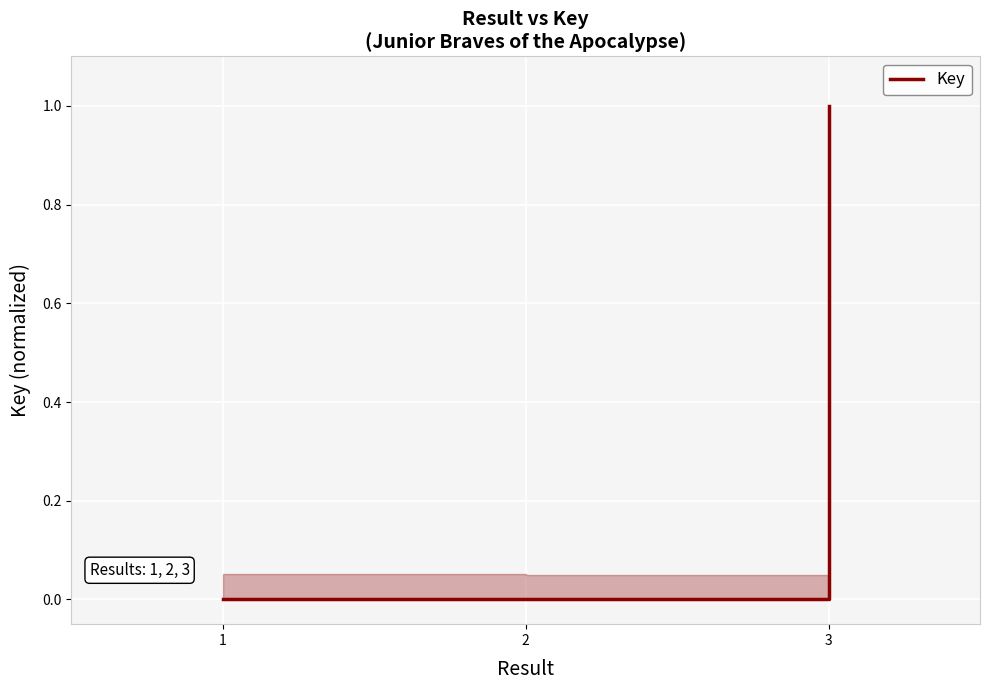

The value at 1 is 0.0. True or false?

True